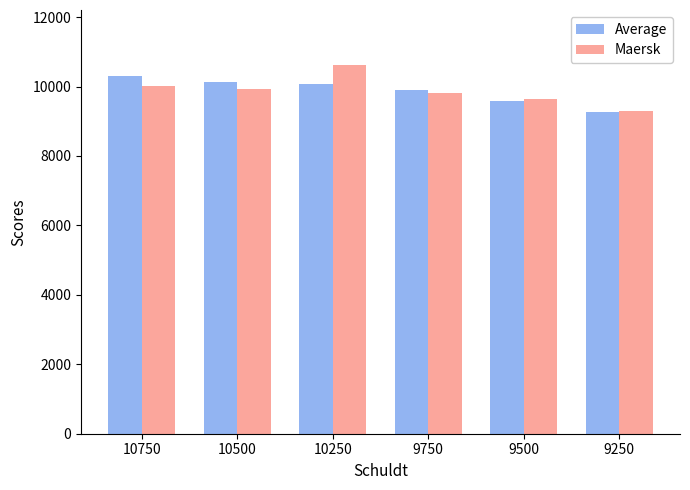

What is the difference between the second highest and minimum values in the Average series?

860